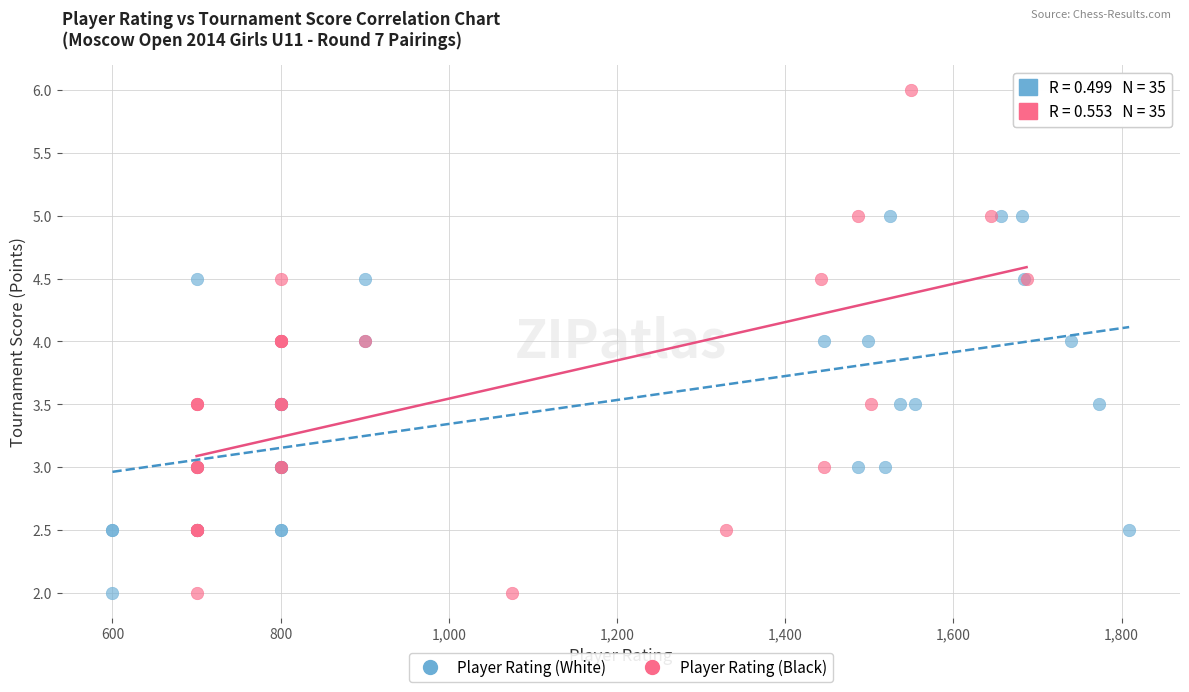

Which series reaches the maximum Y coordinate?

Player Rating (Black)